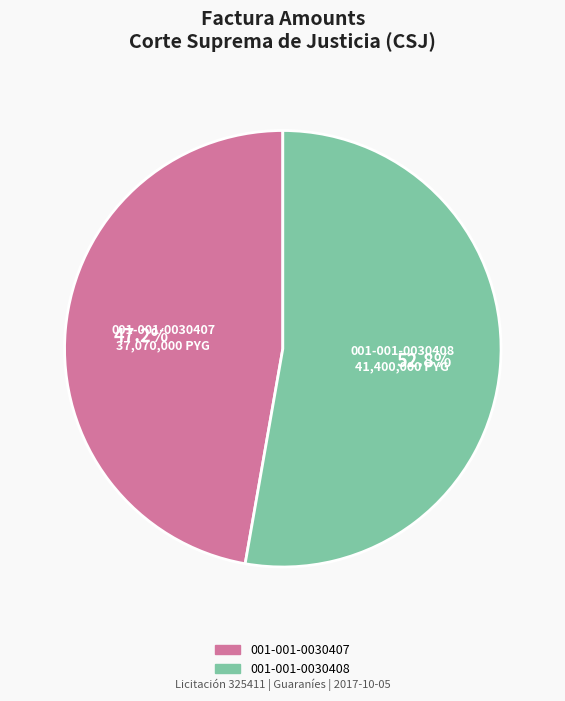

To the nearest percent, what percentage of the pie is 001-001-0030407?

47%